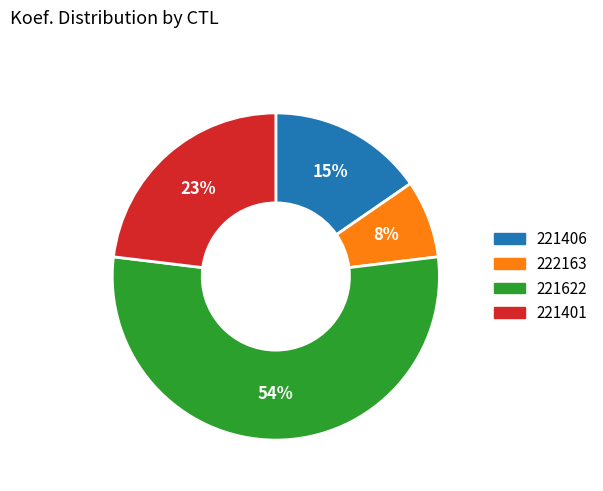

How many slices are in this pie chart?

4